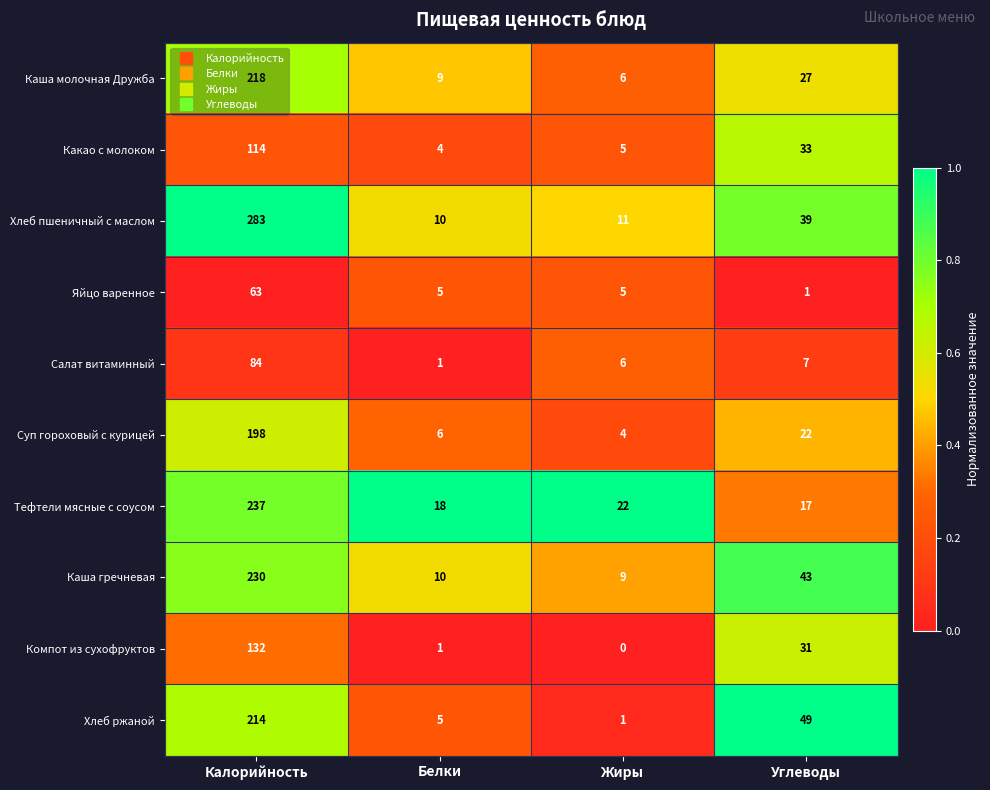

What is the sum of all Какао с молоком values?

156